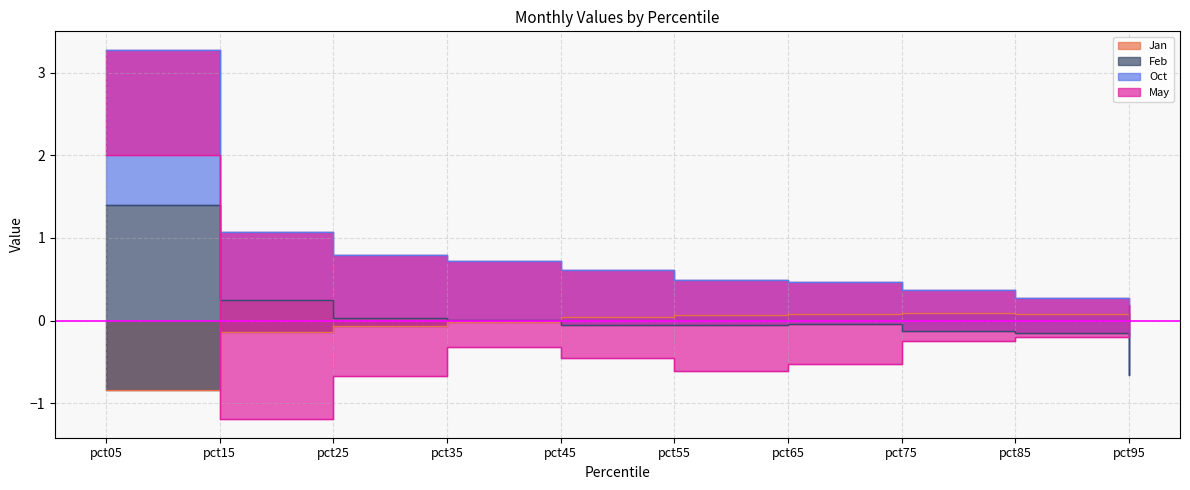

Between pct35 and pct05, which is larger?

pct35